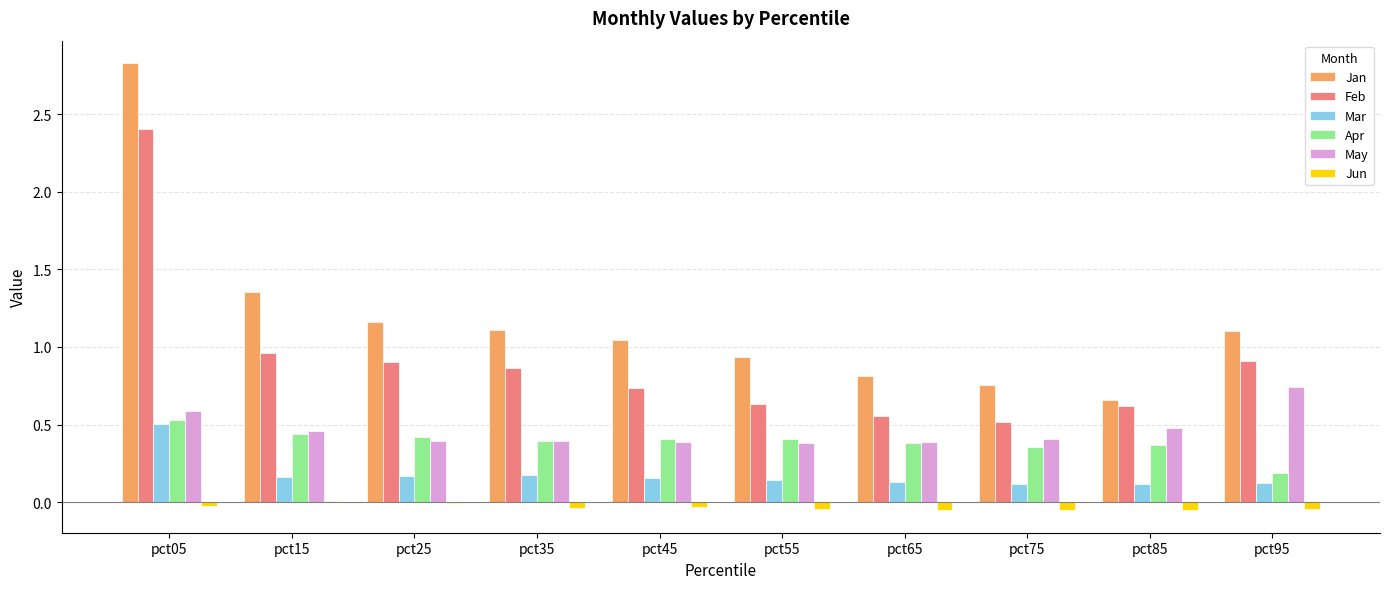

What is the sum of all Jan values?

11.8